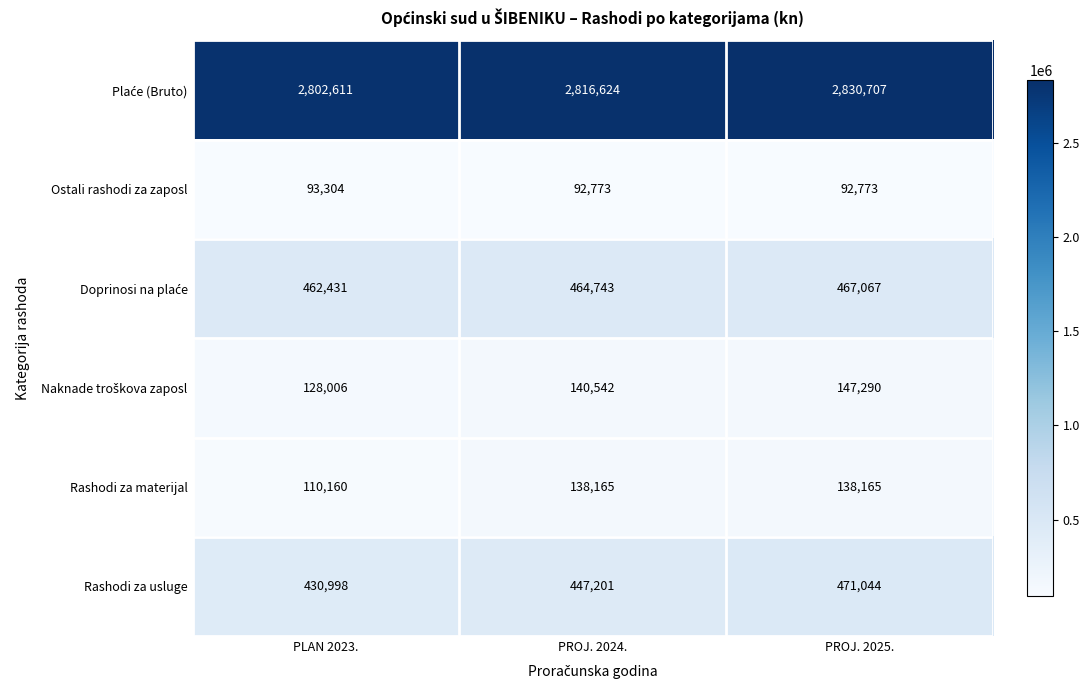

Which series changed the most between PLAN 2023. and PROJ. 2024.?

Rashodi za materijal